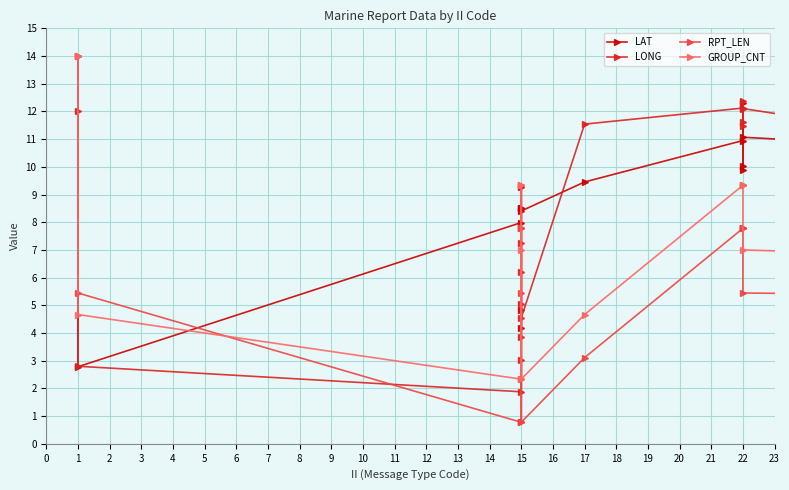

True or false: LAT and LONG intersect in this chart.

True